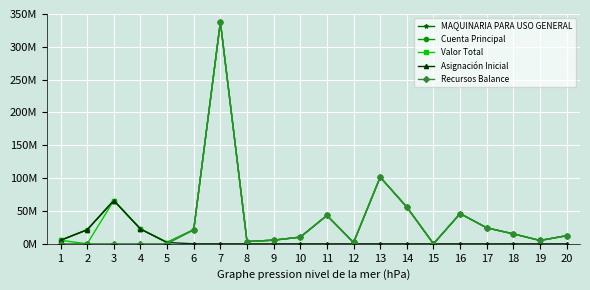

Is it true that MAQUINARIA PARA USO GENERAL equals 85914259 at 3?

False